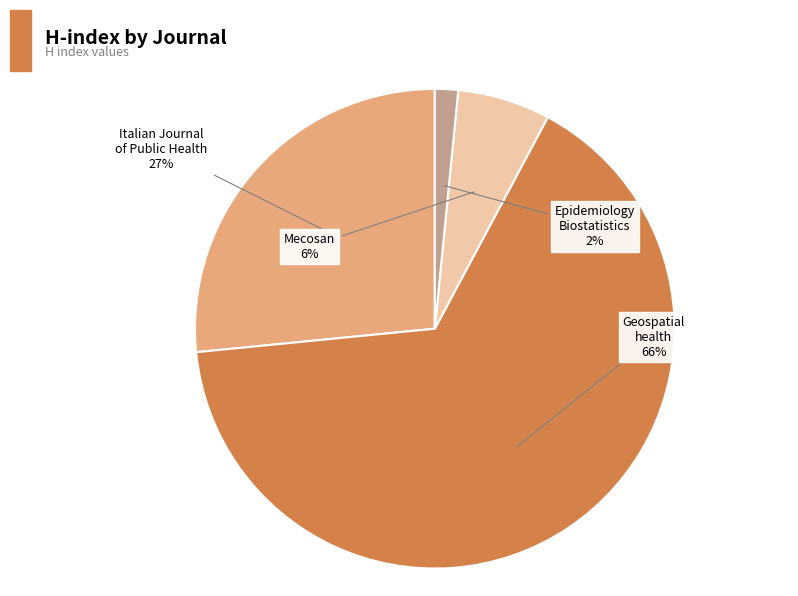

Is there a majority slice in this chart?

Yes